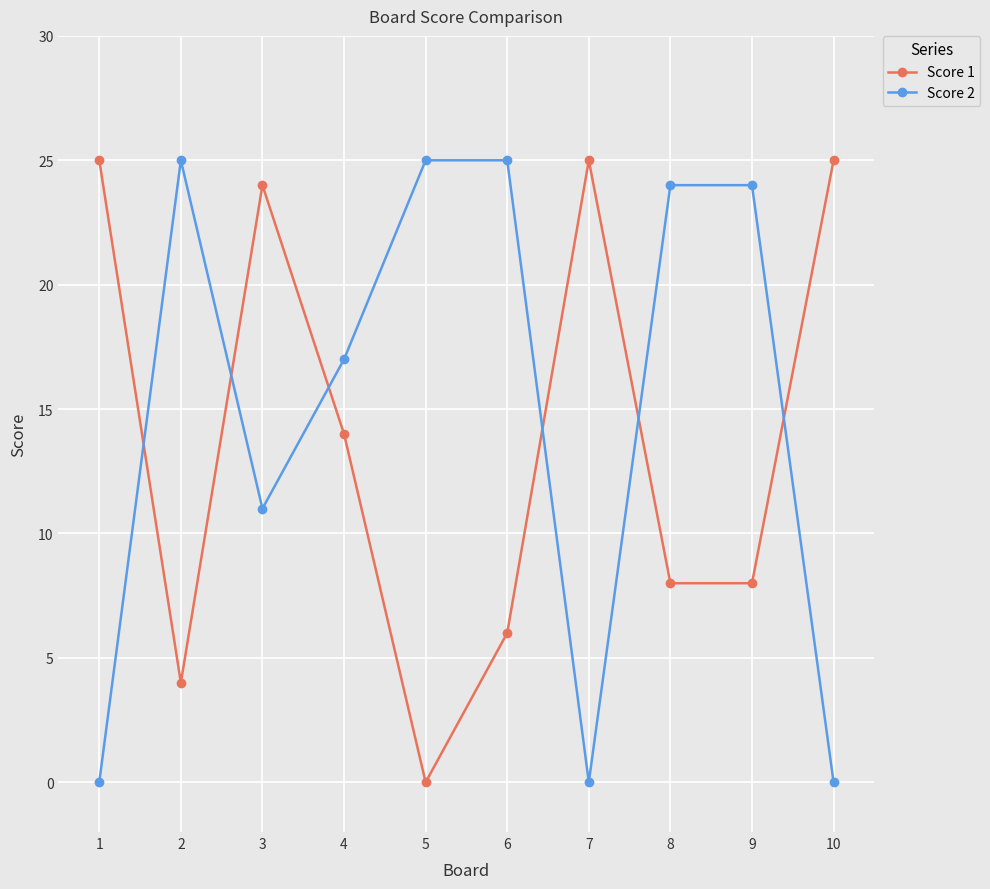

What is the greatest value displayed?

25